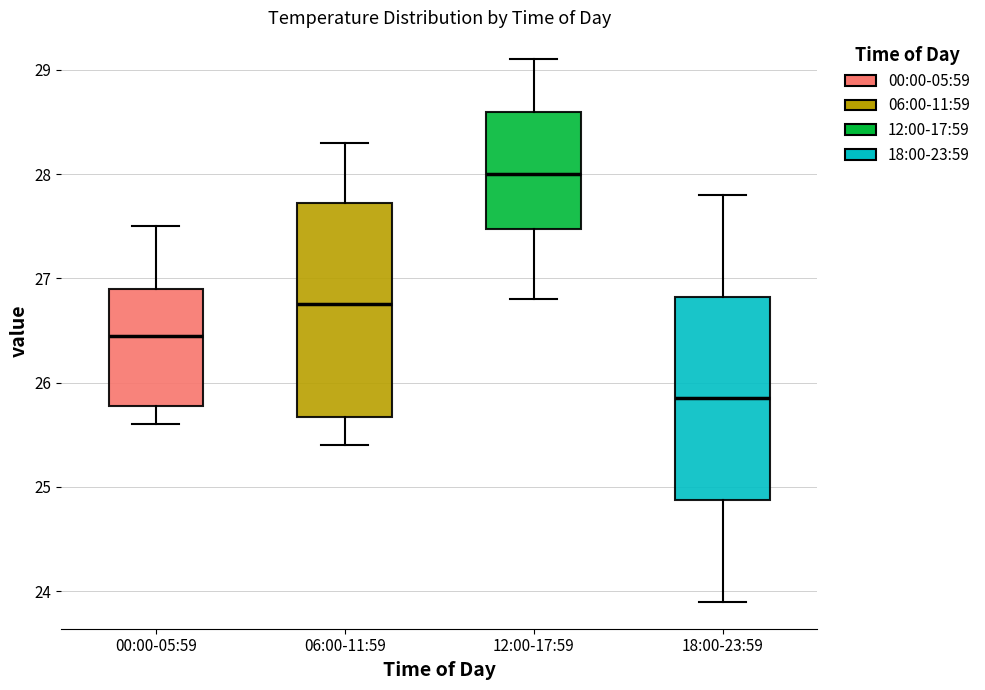

Which box has the highest median line?

12:00-17:59